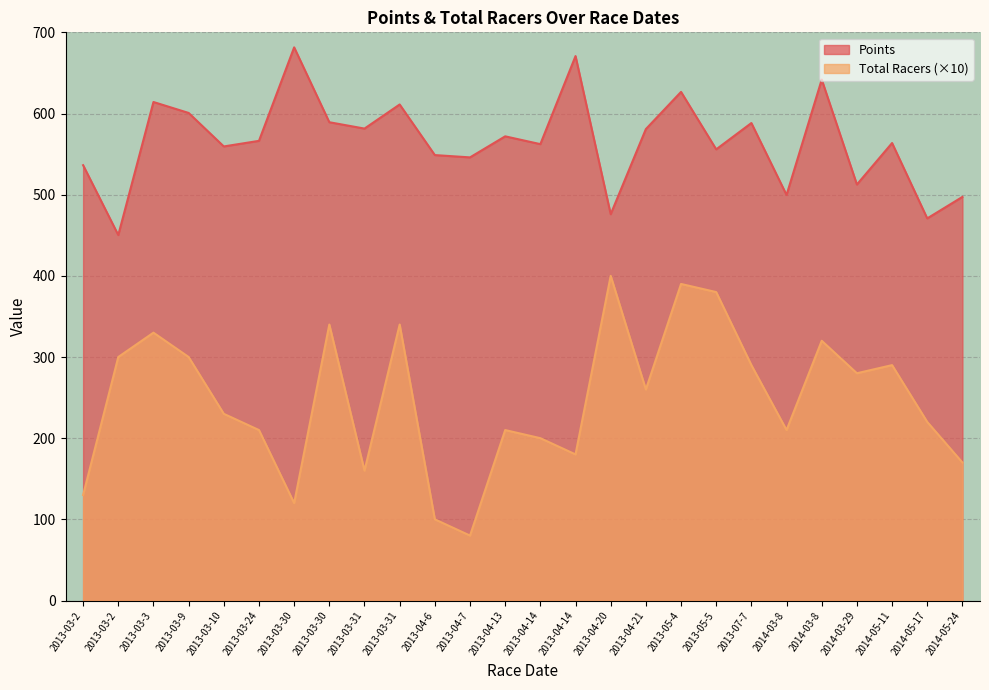

What are all the series names shown in the legend?

Points, Total Racers (×10)